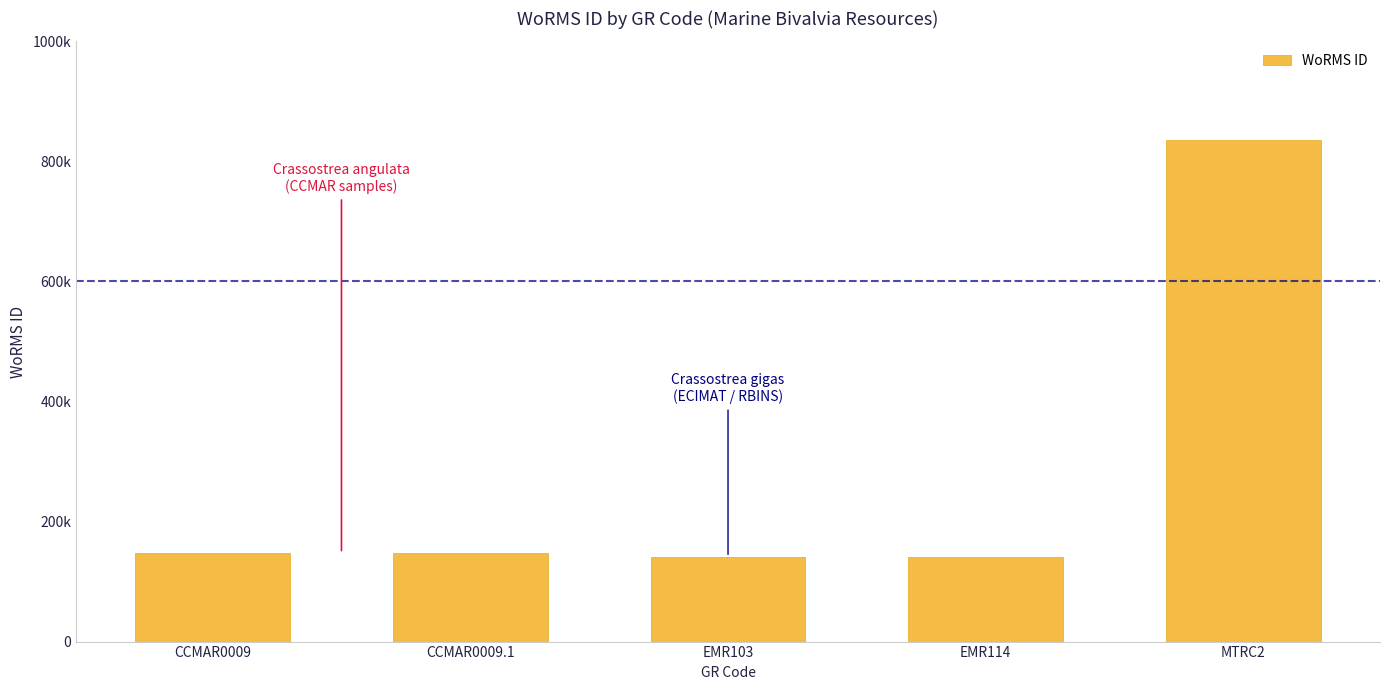

Are the bars horizontal?

No